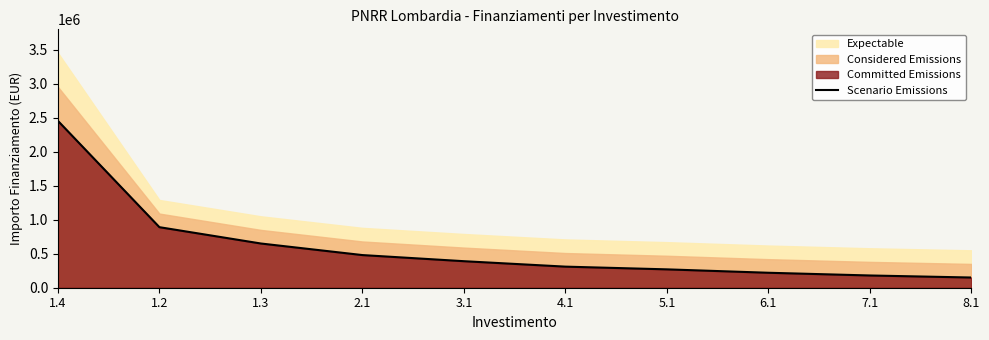

What position from the right is 2.1?

7